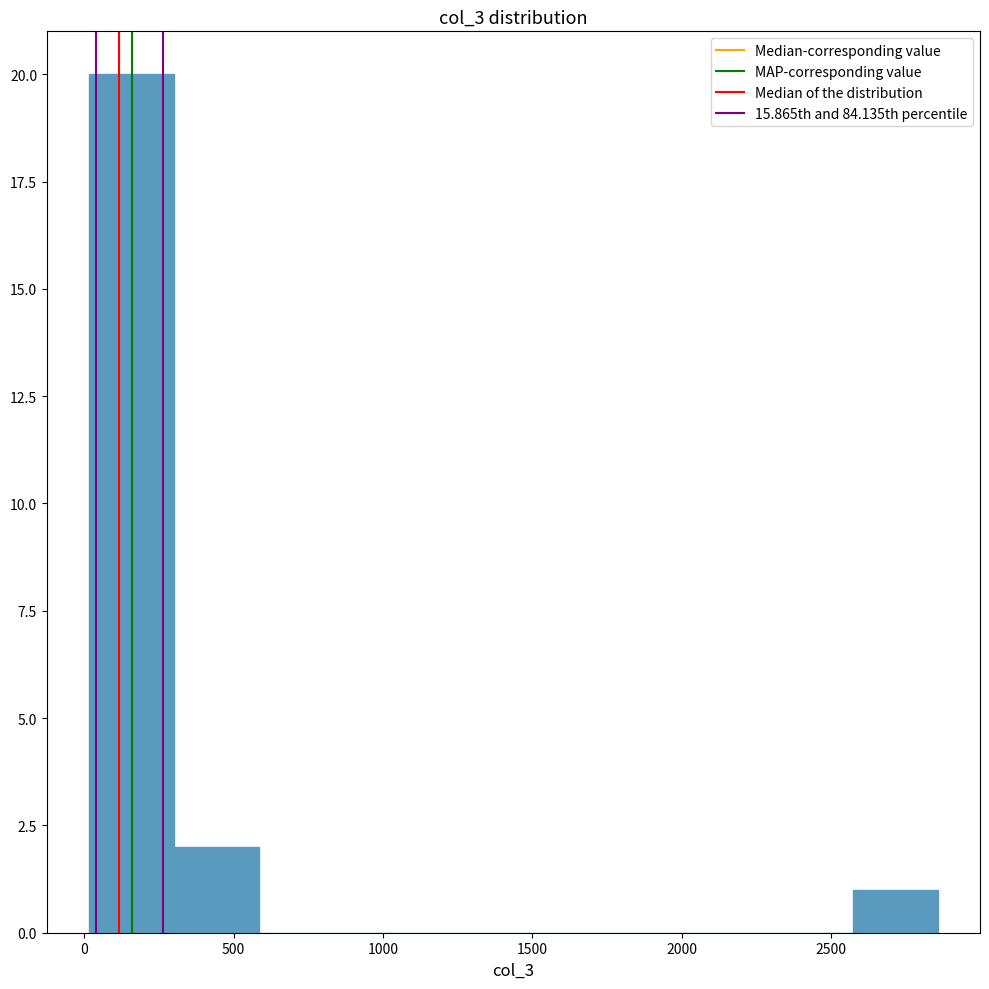

Reading left to right, list every bar in this chart as the range it spans on the x-axis followed by its height. Neither the bar edges nor the heights are printed on the chart, so give them approximately, as read against the axes.

0 to 300: 20
300 to 600: 2
600 to 850: 0
850 to 1150: 0
1150 to 1450: 0
1450 to 1700: 0
1700 to 2000: 0
2000 to 2300: 0
2300 to 2550: 0
2550 to 2850: 1